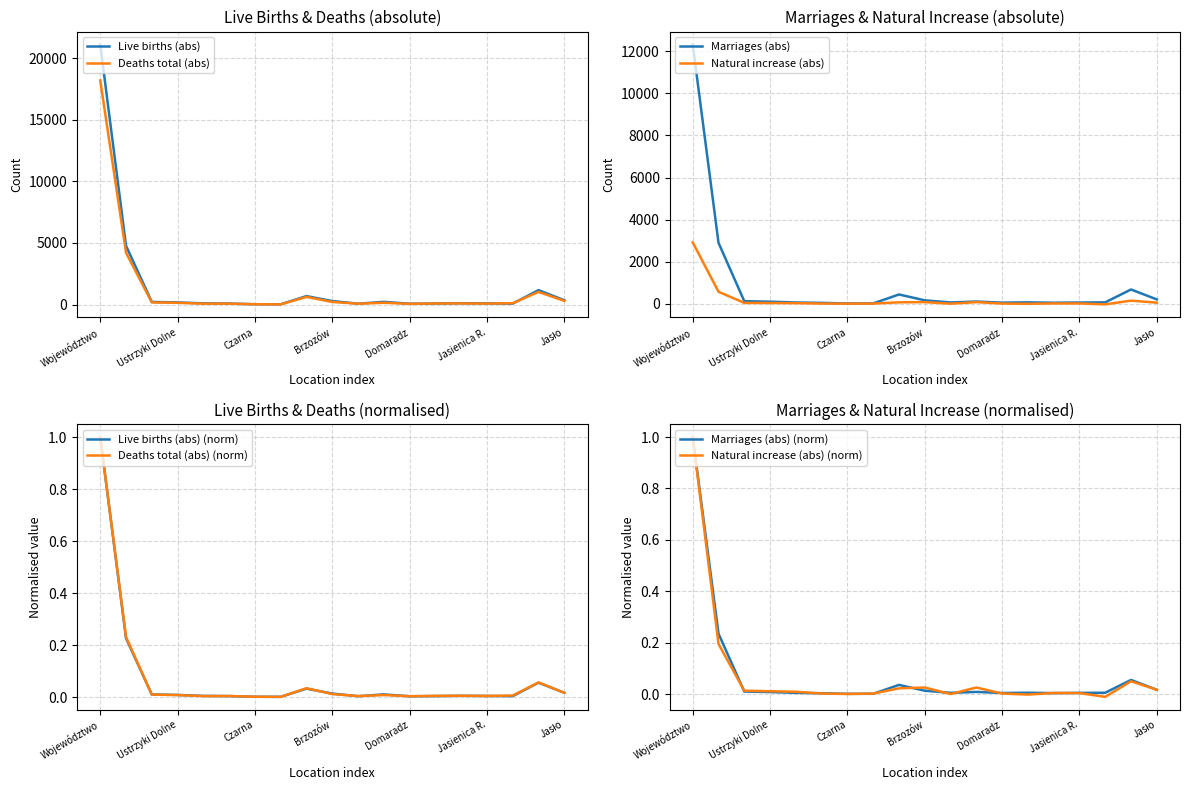

How many negative values does the Natural increase (abs) series have?

2